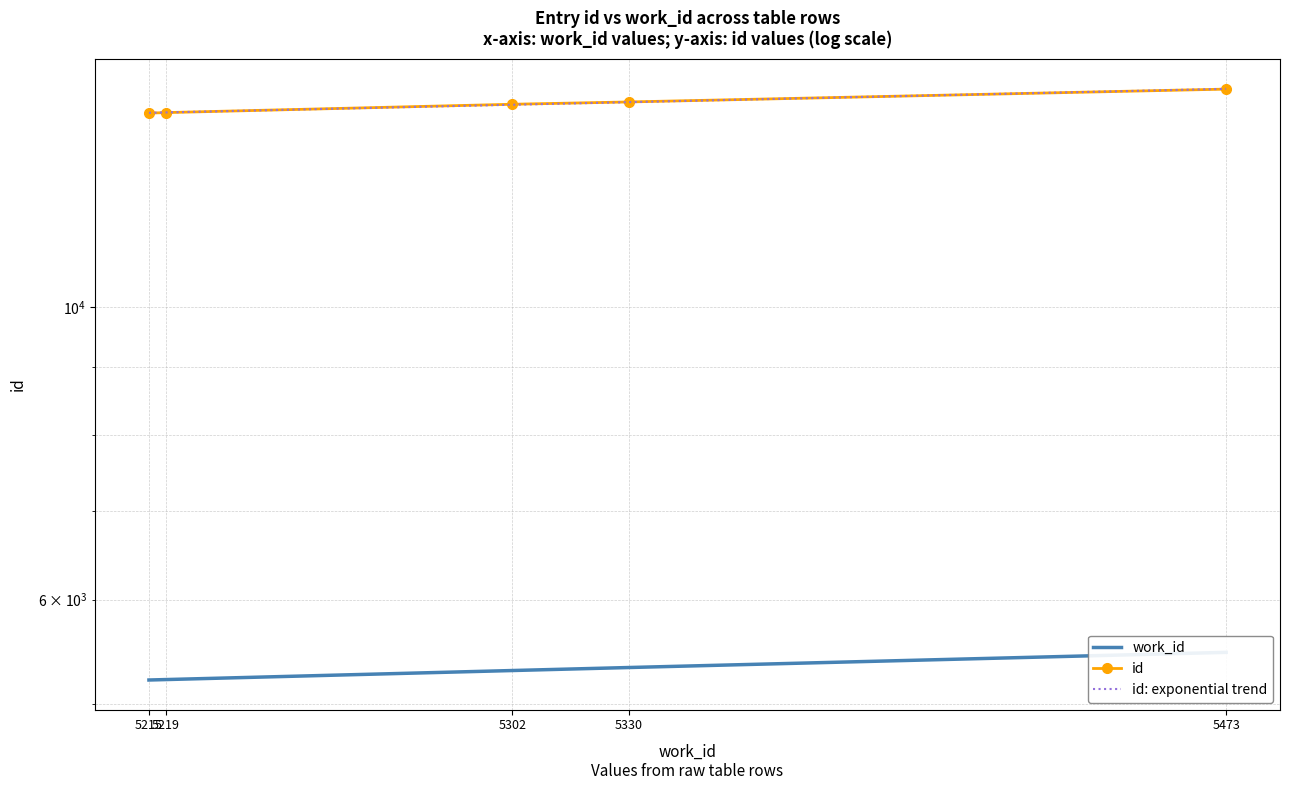

What is the difference between the maximum and minimum values in the id: exponential trend series?

599.6